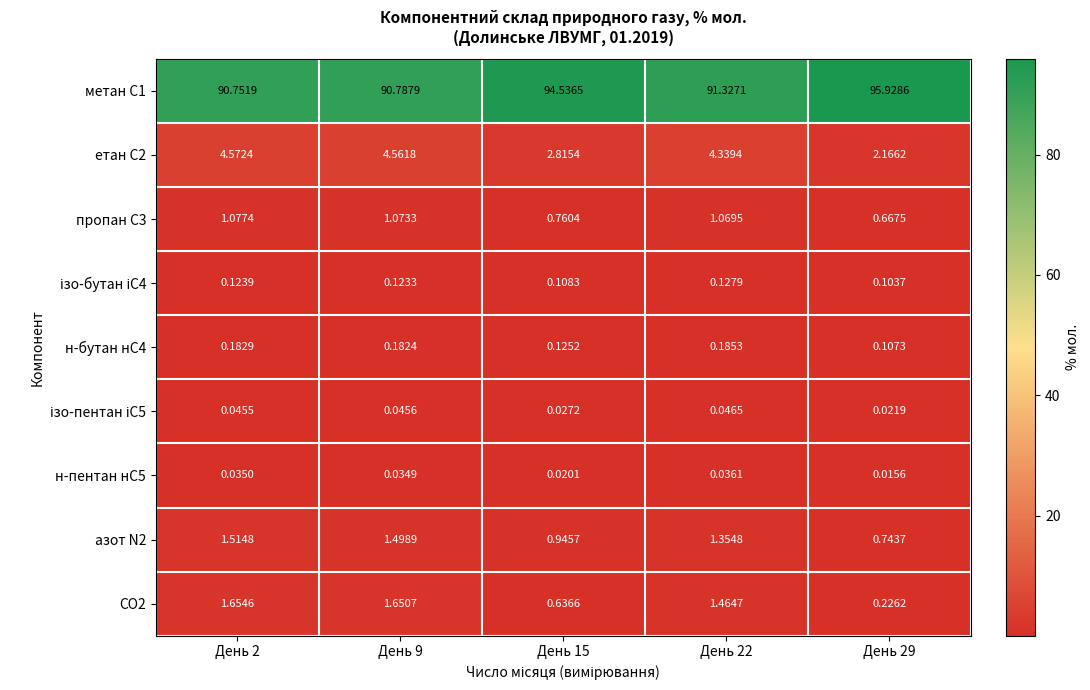

Is the value of CО2 at День 2 greater than the value of н-бутан нС4 at День 29?

Yes